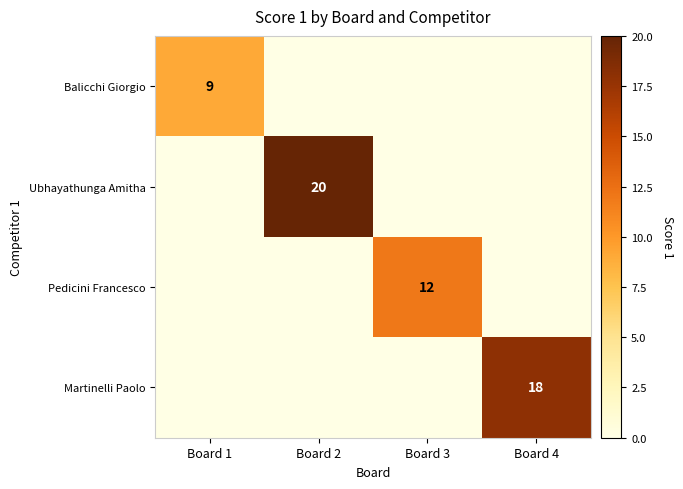

Is the value of Ubhayathunga Amitha at Board 2 greater than the value of Martinelli Paolo at Board 1?

Yes